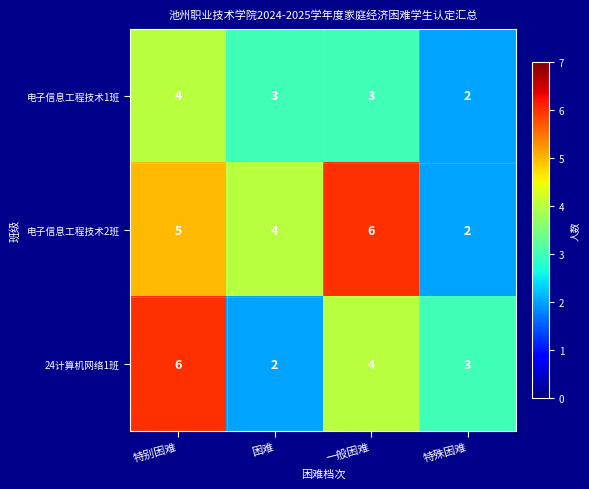

What is the difference between the highest and lowest values at 特殊困难?

1